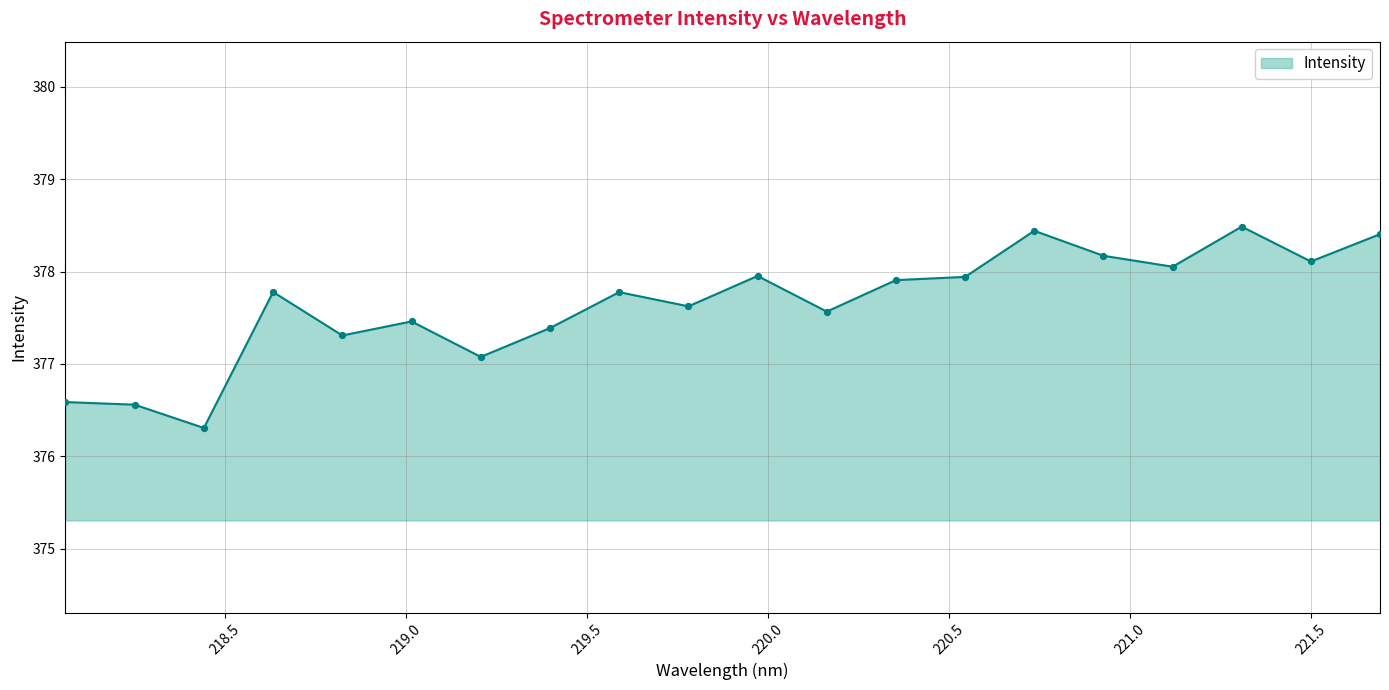

What is the minimum value shown in the chart?

376.3